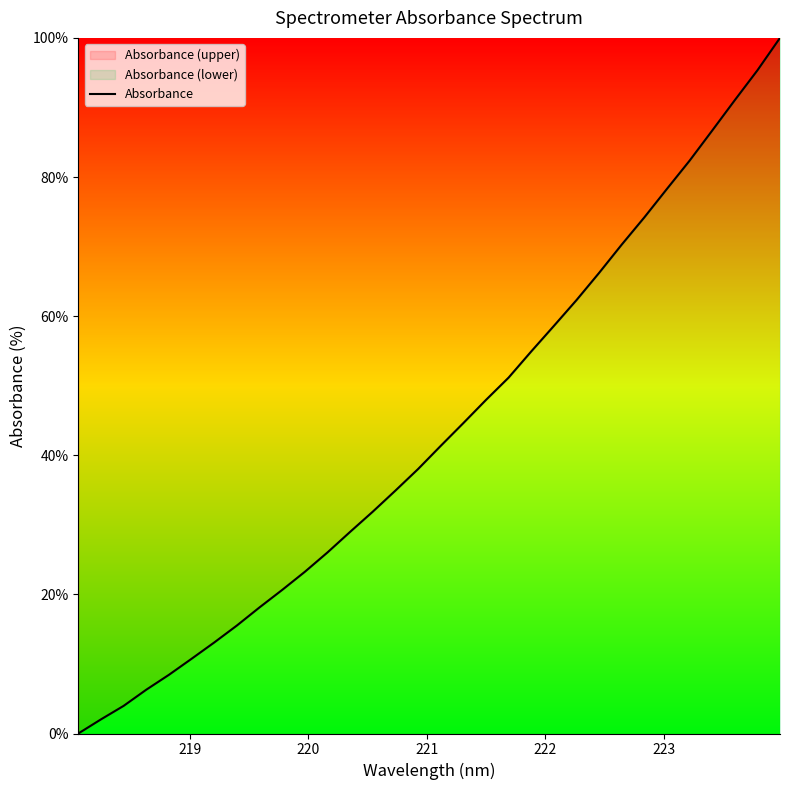

How many values are above zero?

31